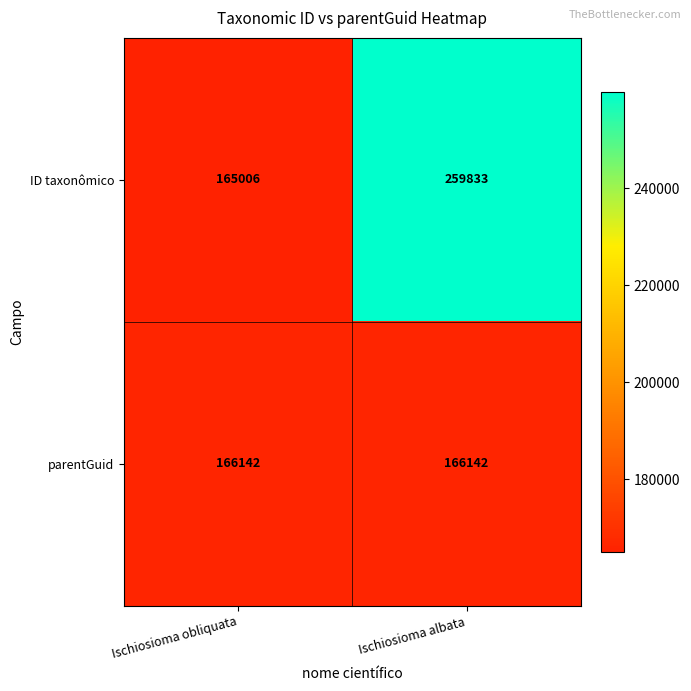

Rank the series by their average value, from lowest to highest.

parentGuid, ID taxonômico